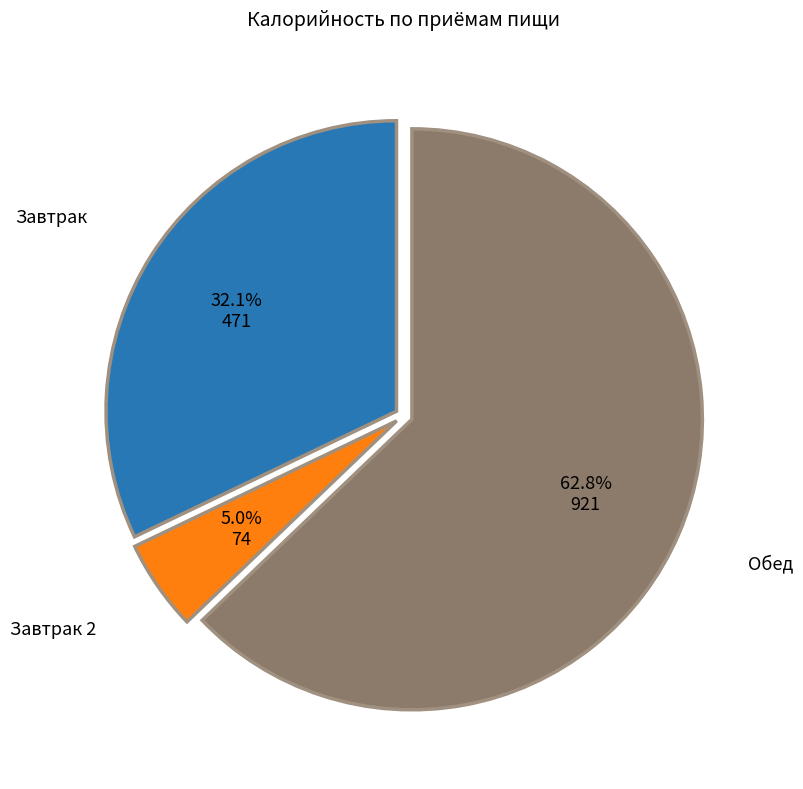

Is there any slice that represents more than half of the pie?

Yes